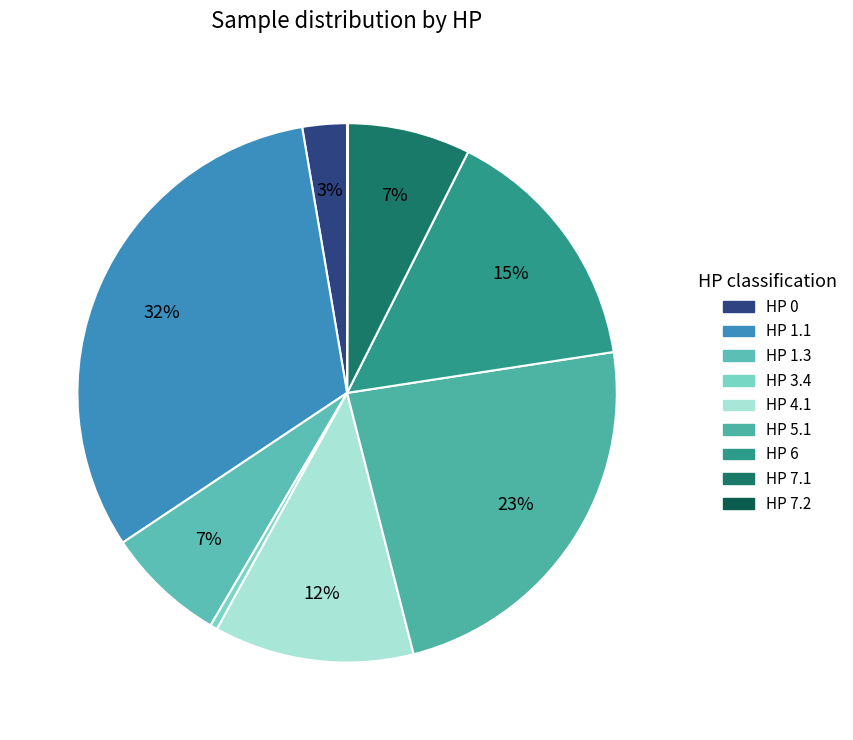

What is the change in value from HP 4.1 to HP 7.2?

-51494055.2